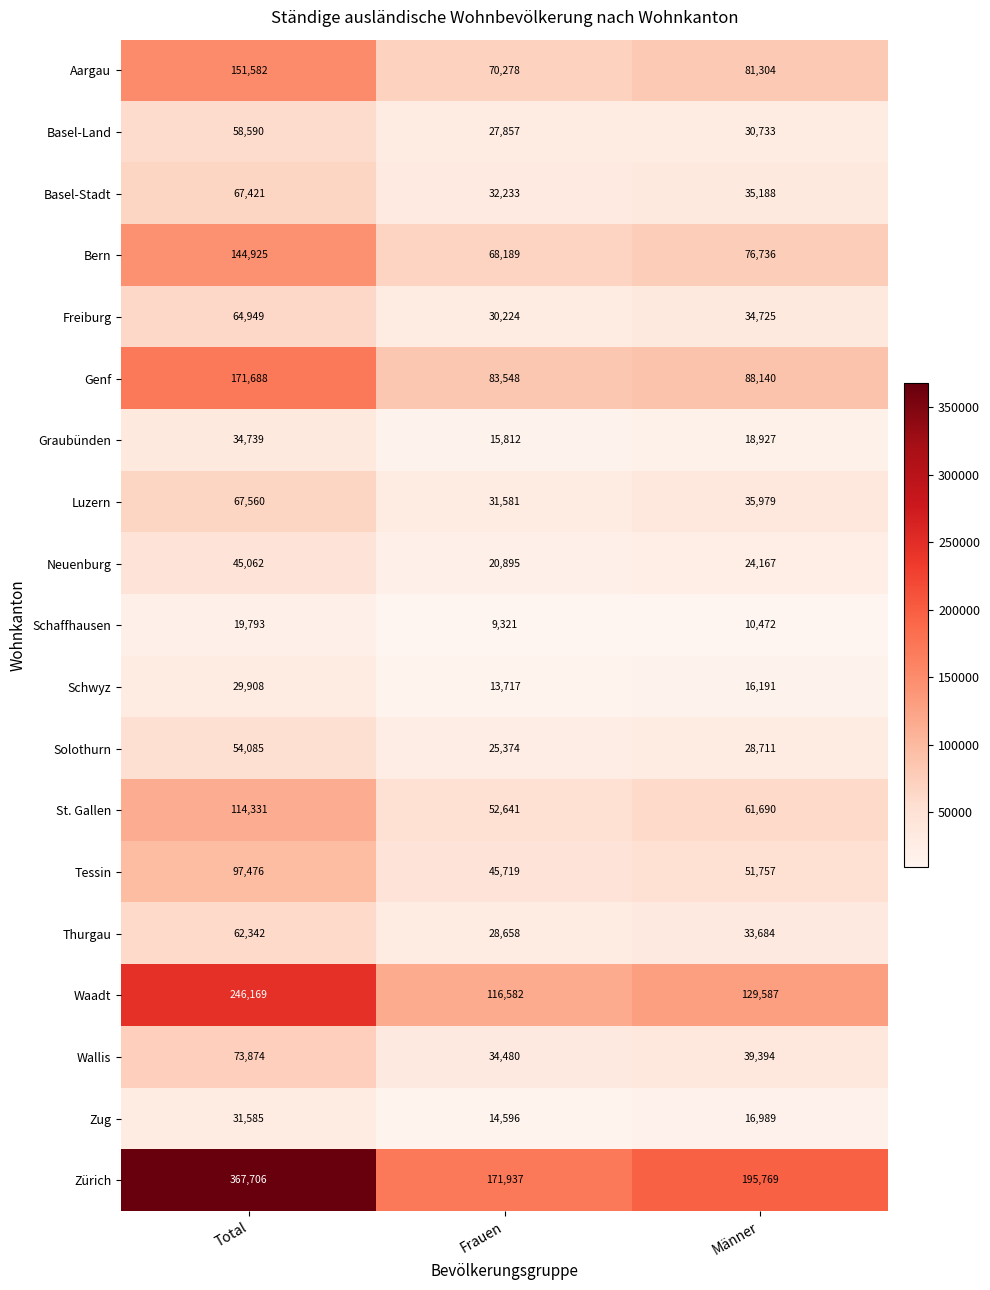

The value of St. Gallen at Frauen is 52641. True or false?

True